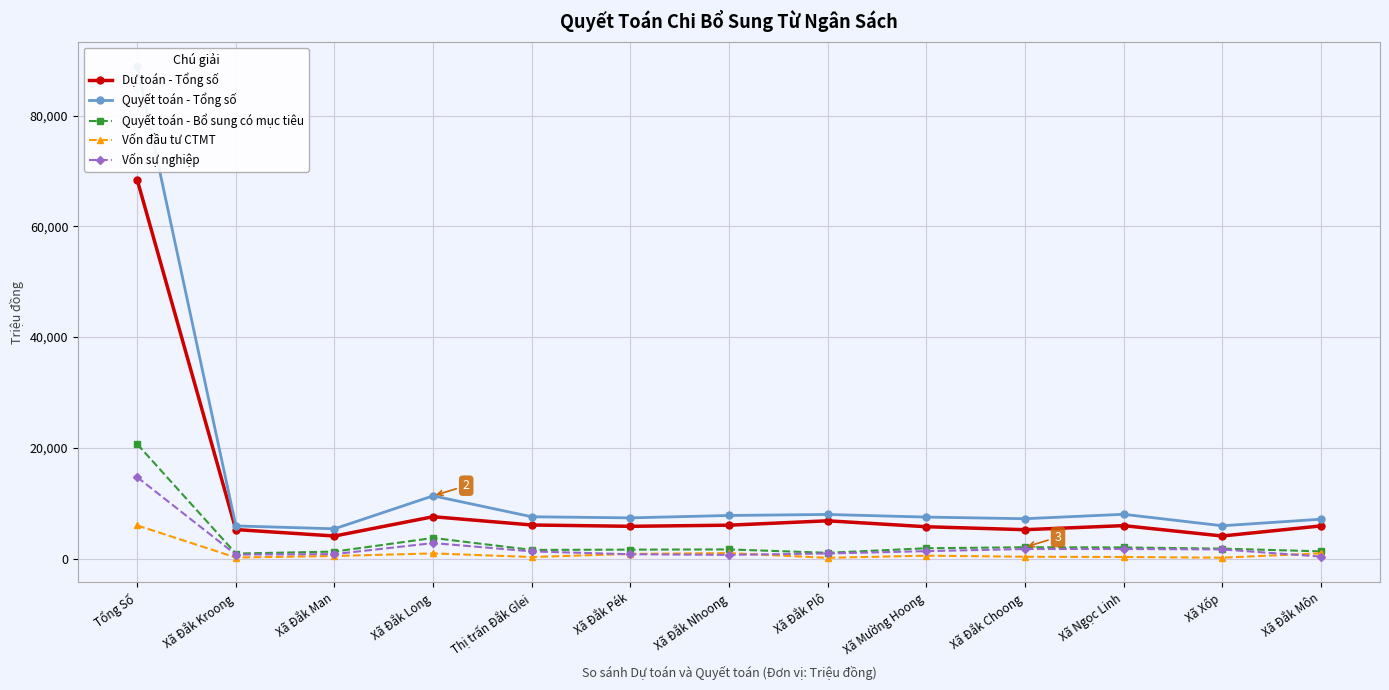

What are all the series names shown in the legend?

Dự toán - Tổng số, Quyết toán - Tổng số, Quyết toán - Bổ sung có mục tiêu, Vốn đầu tư CTMT, Vốn sự nghiệp